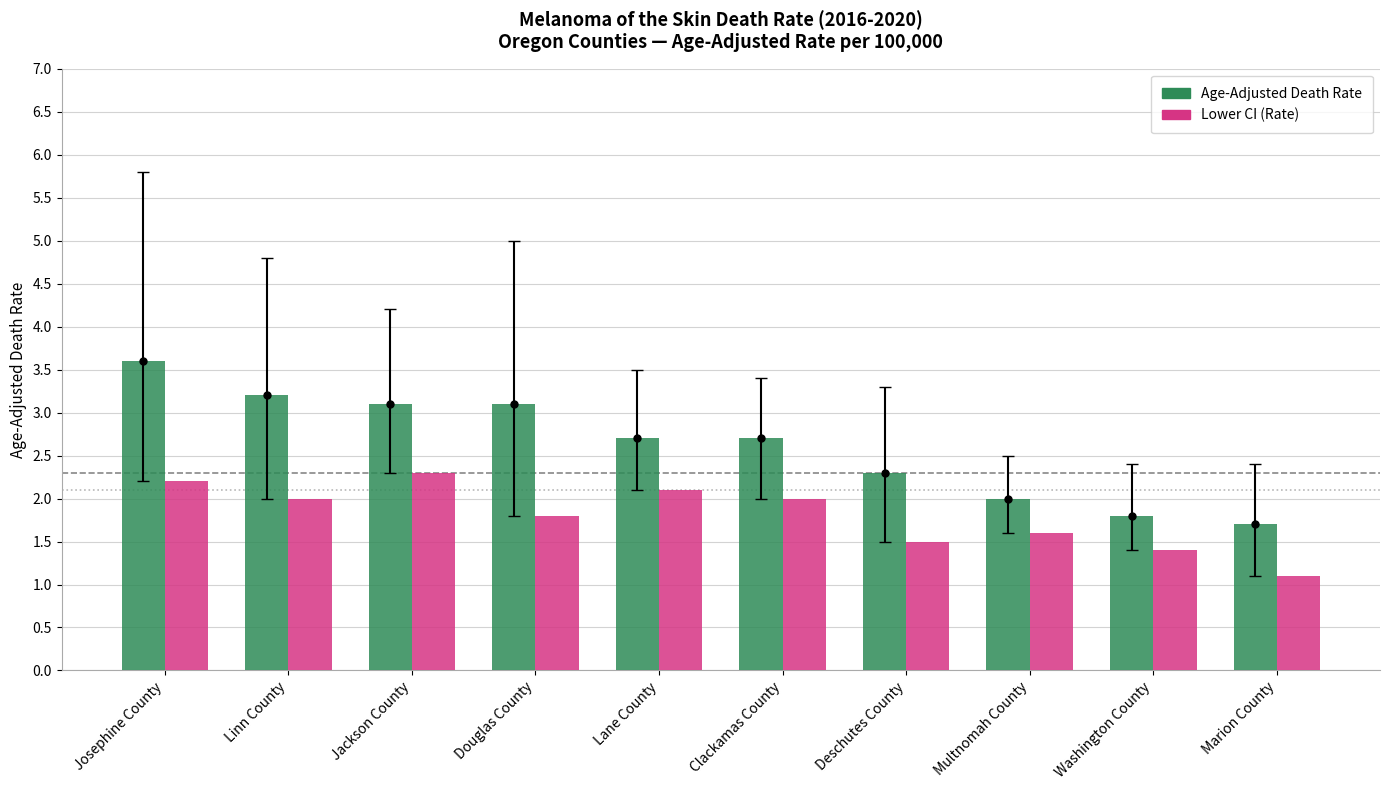

Rank the series by their average value, from highest to lowest.

Age-Adjusted Death Rate, Lower CI (Rate)